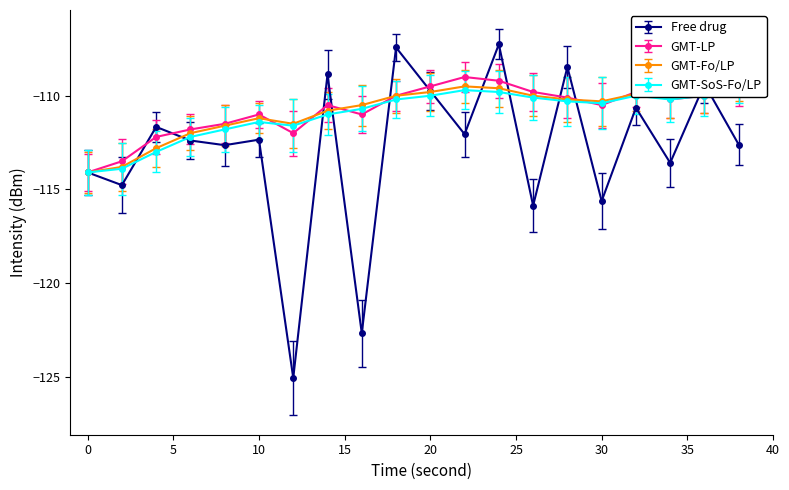

What is the average value of the GMT-SoS-Fo/LP series?

-111.0